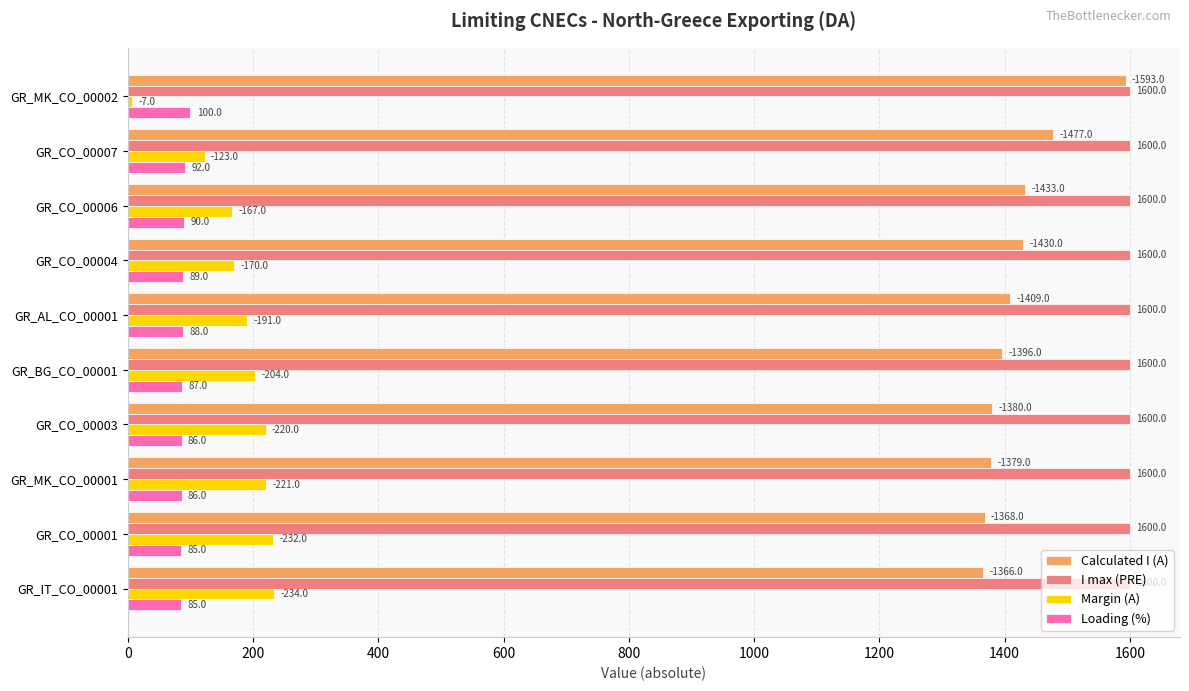

True or false: I max (PRE) has a value of 2341 at GR_AL_CO_00001.

False